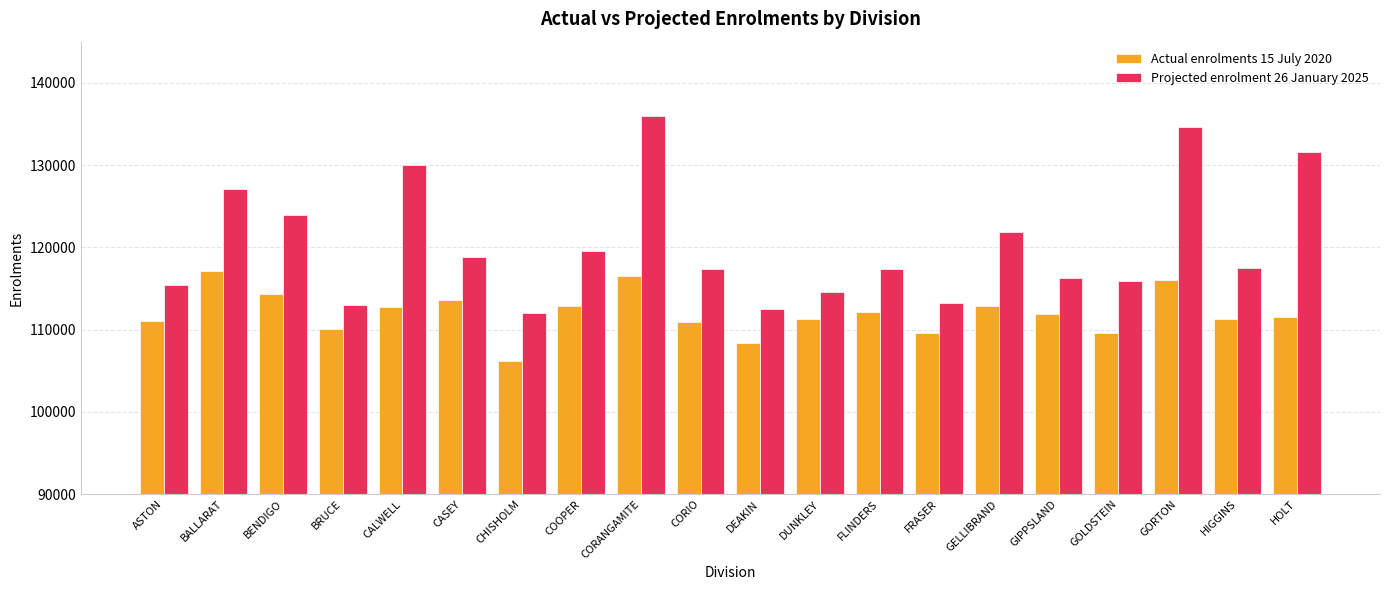

The Actual enrolments 15 July 2020 series shows 22357 at HOLT. True or false?

False